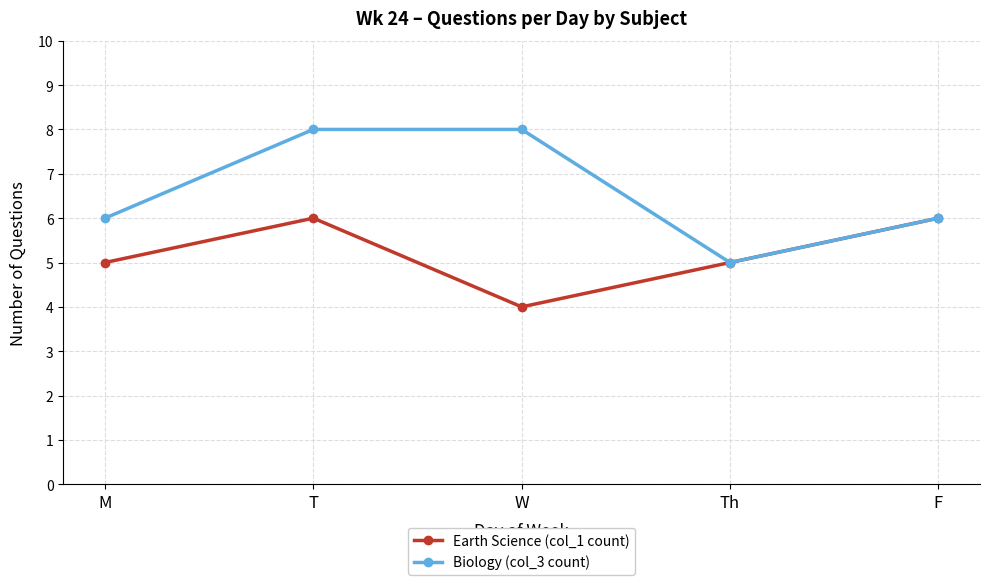

In Biology (col_3 count), how many points are lower than both neighbors (excluding endpoints)?

1